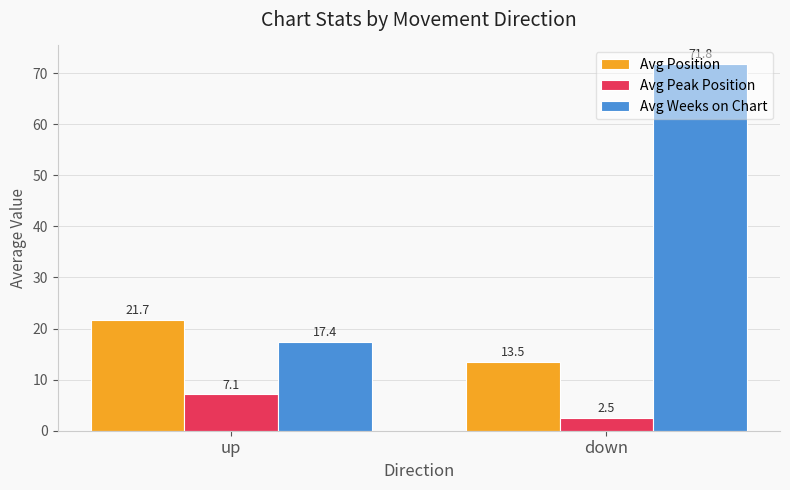

What position from the left is up?

1